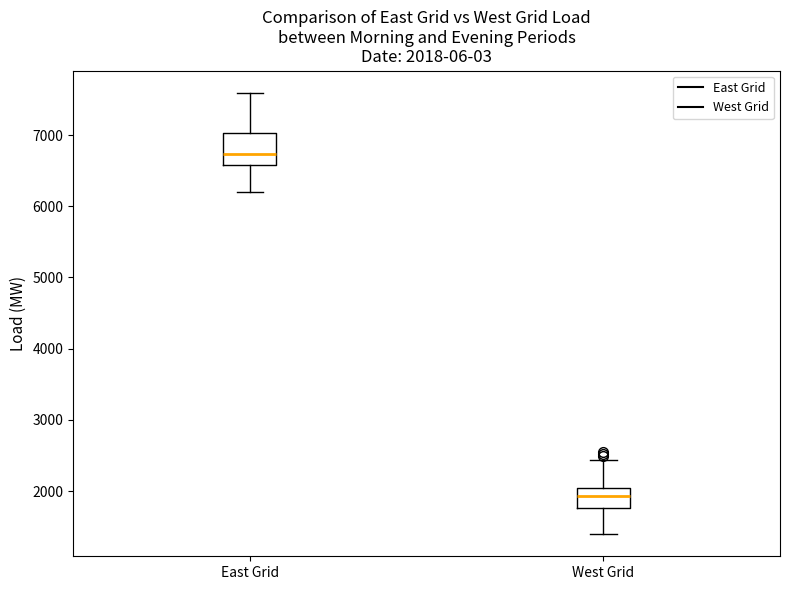

Which box is the tallest, from its lower edge to its upper edge?

East Grid